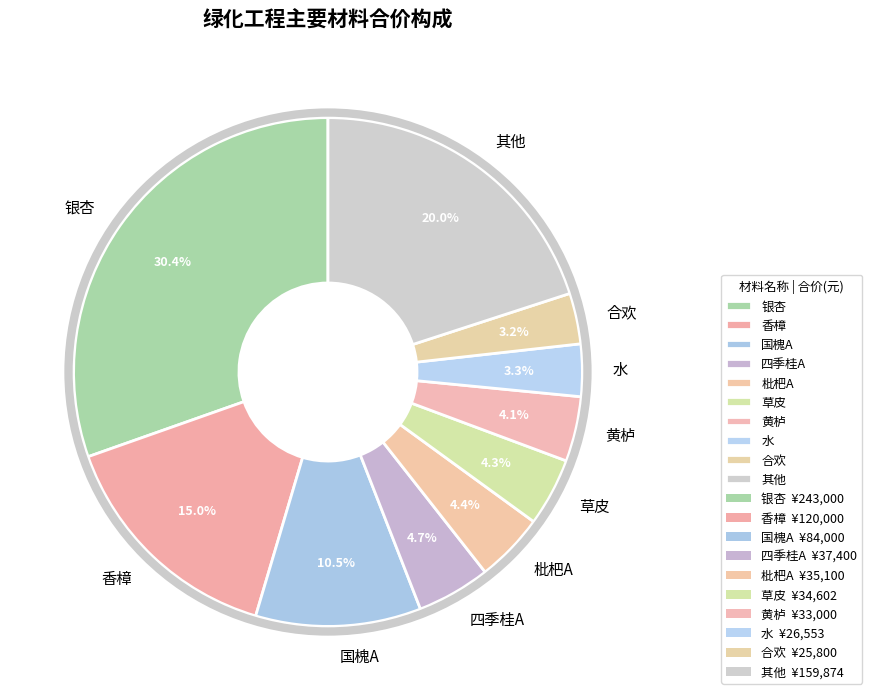

Which category has the biggest portion of the pie?

银杏